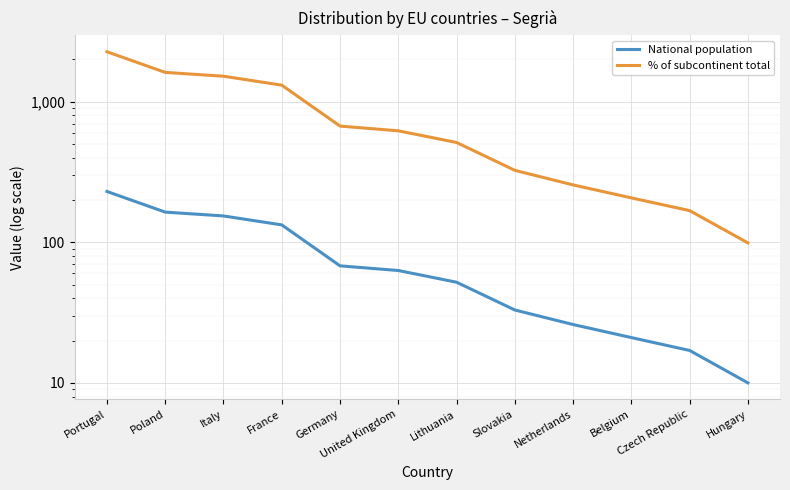

True or false: % of subcontinent total and National population cross at least once.

False